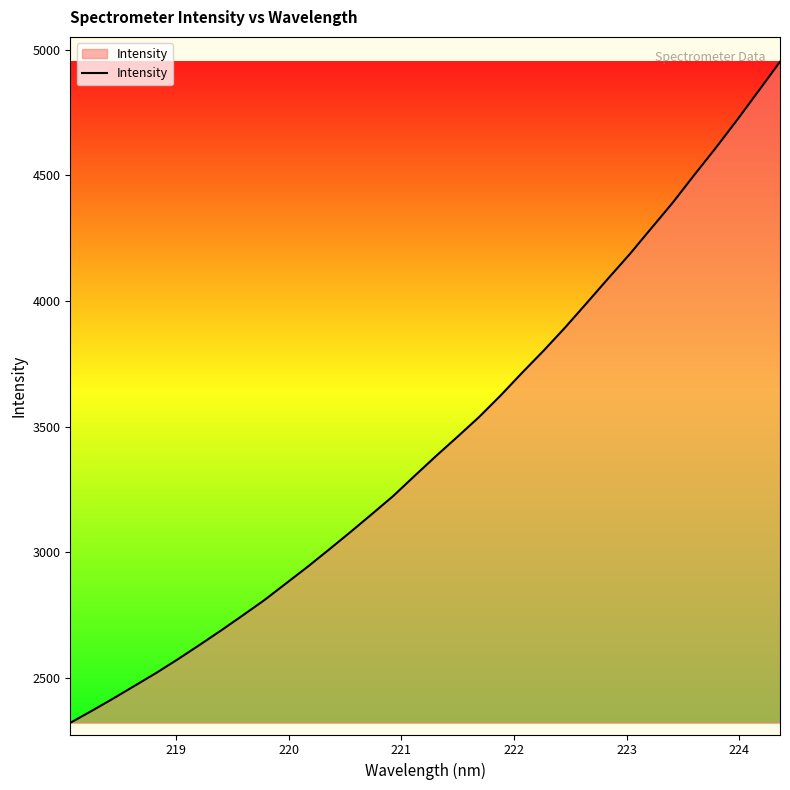

What is the minimum value shown in the chart?

2321.3